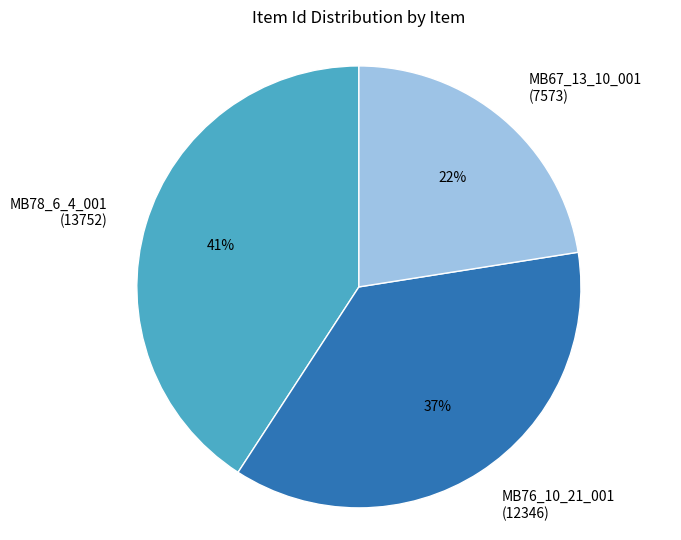

What is the smallest slice in the pie chart?

MB67_13_10_001 (7573)